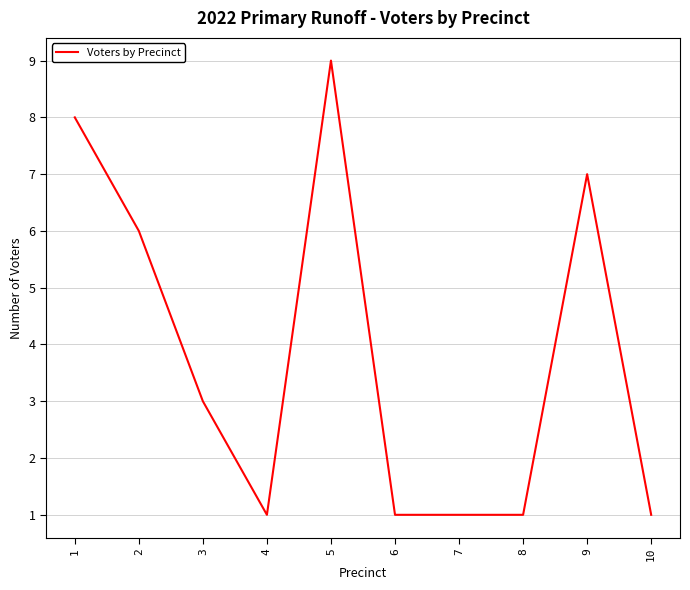

What is the minimum value shown in the chart?

1